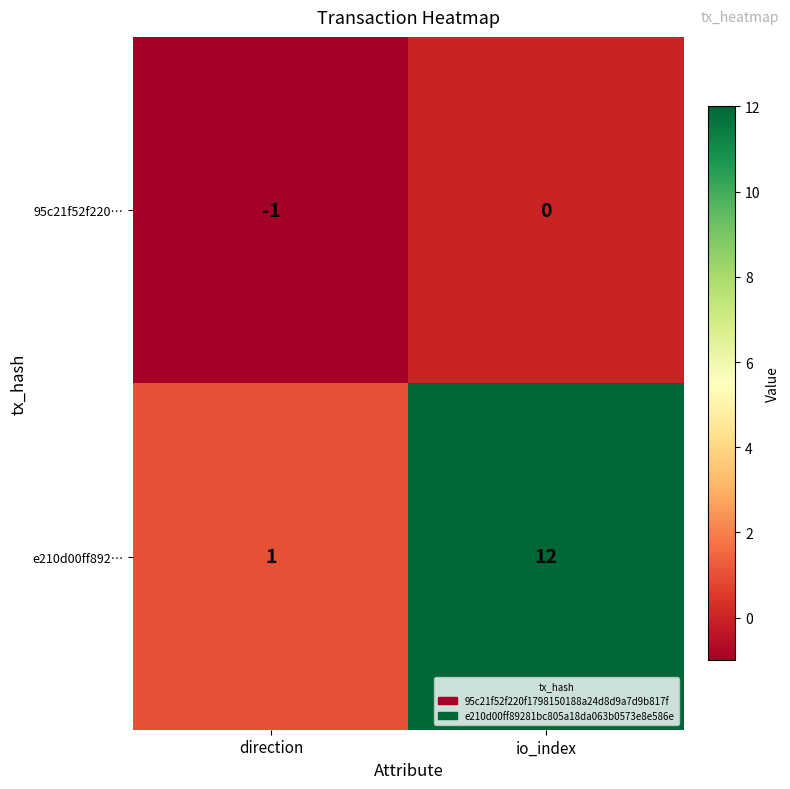

At which category does the chart reach its peak across all series?

io_index